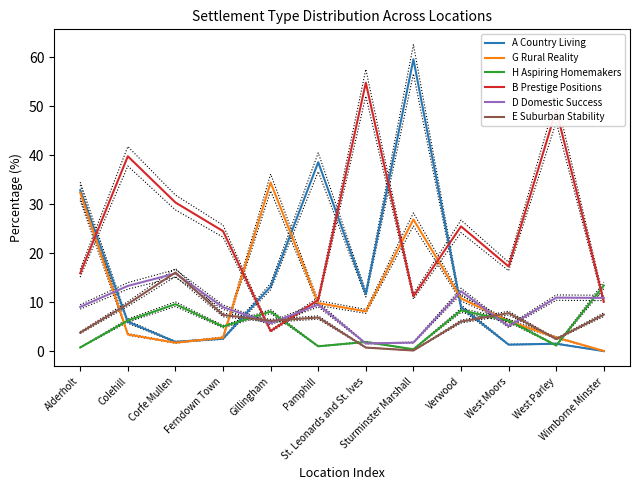

At how many categories does at least one series exceed 44?

3